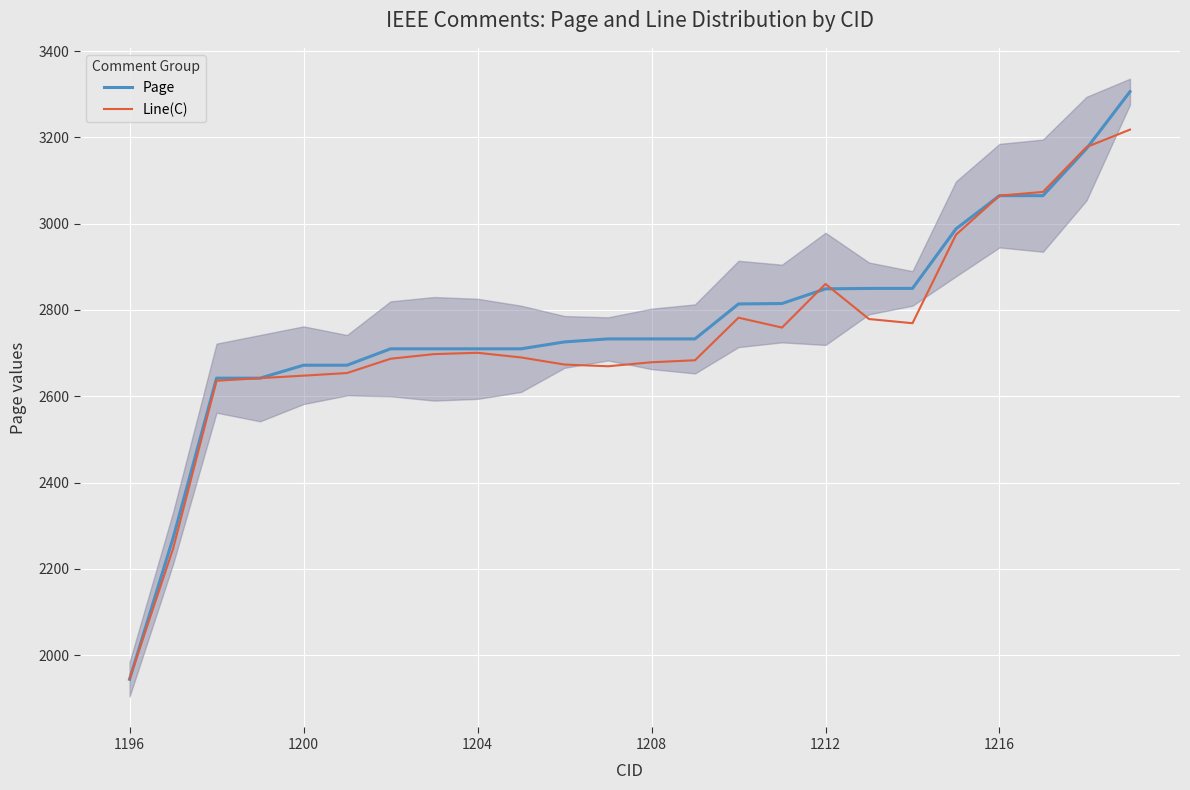

At which category is the sum across all series the highest?

23